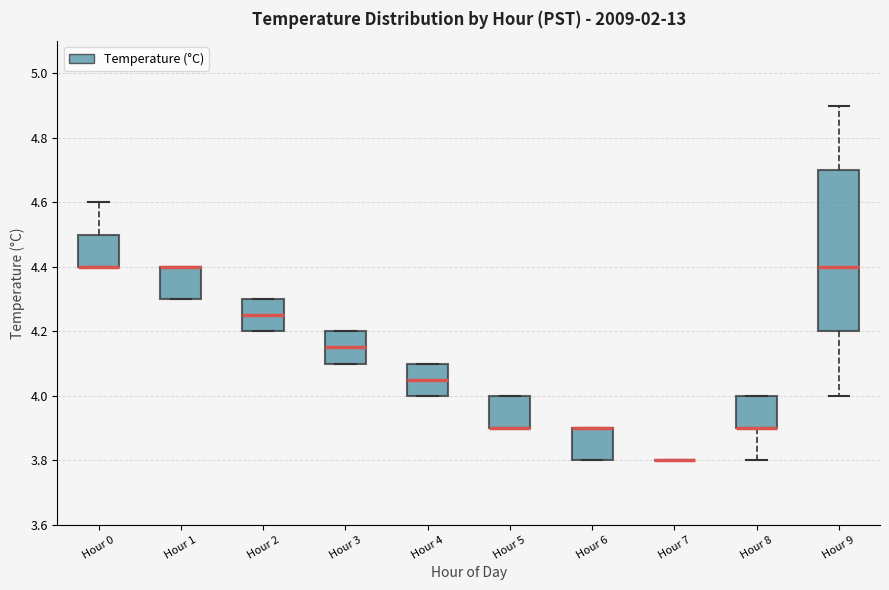

Where is the lower edge of the box for Hour 9 on the y-axis? The values are not printed on the chart, so give them approximately, as read against the axis.

4.20